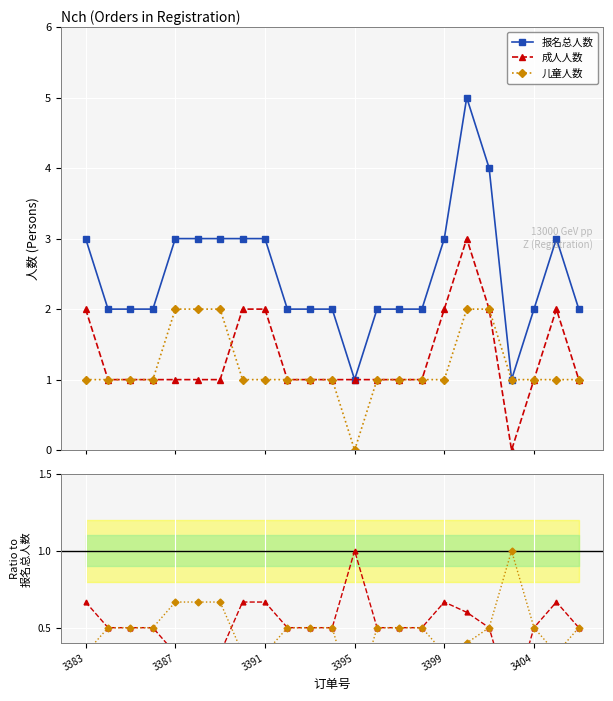

True or false: 成人人数 has more than 1 points higher than both neighbors.

True